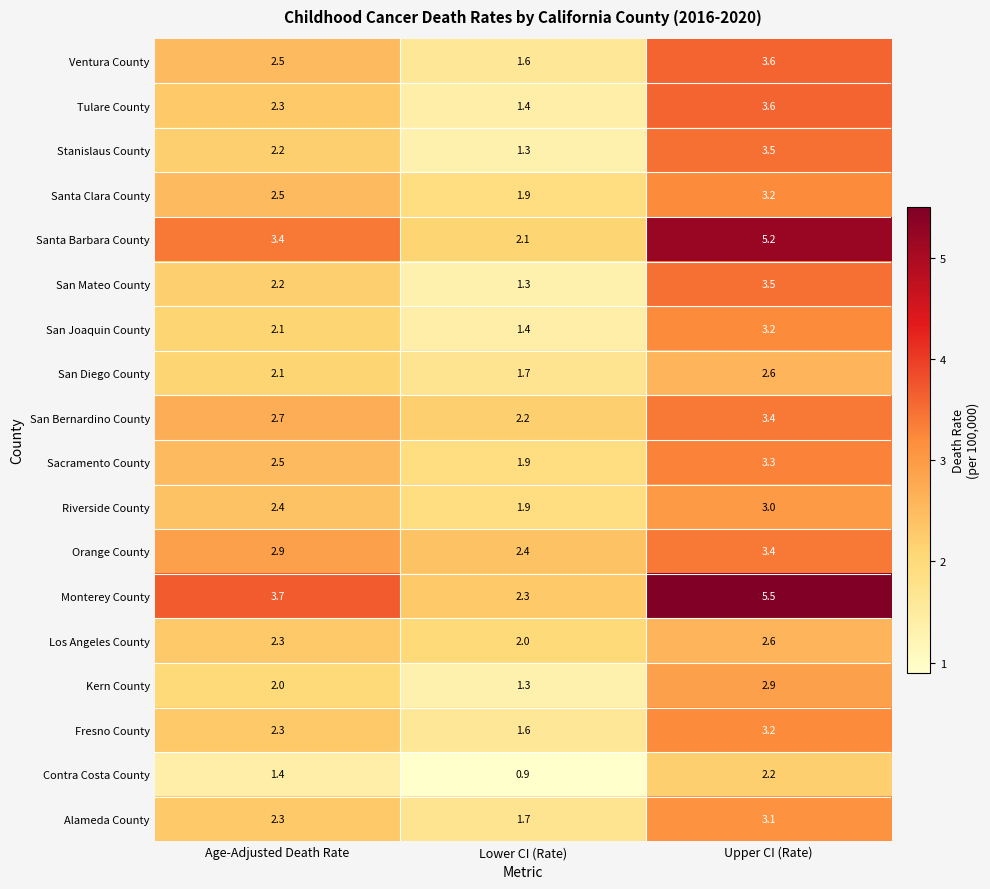

List the labels in order of Orange County value, smallest first.

Lower CI (Rate), Age-Adjusted Death Rate, Upper CI (Rate)